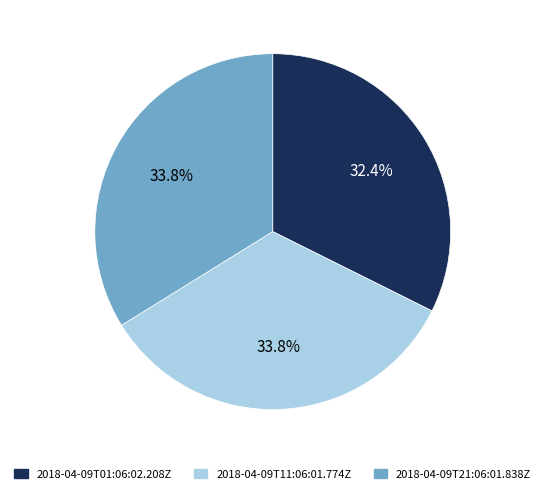

Does 2018-04-09T01:06:02.208Z account for over 50% of the chart?

No